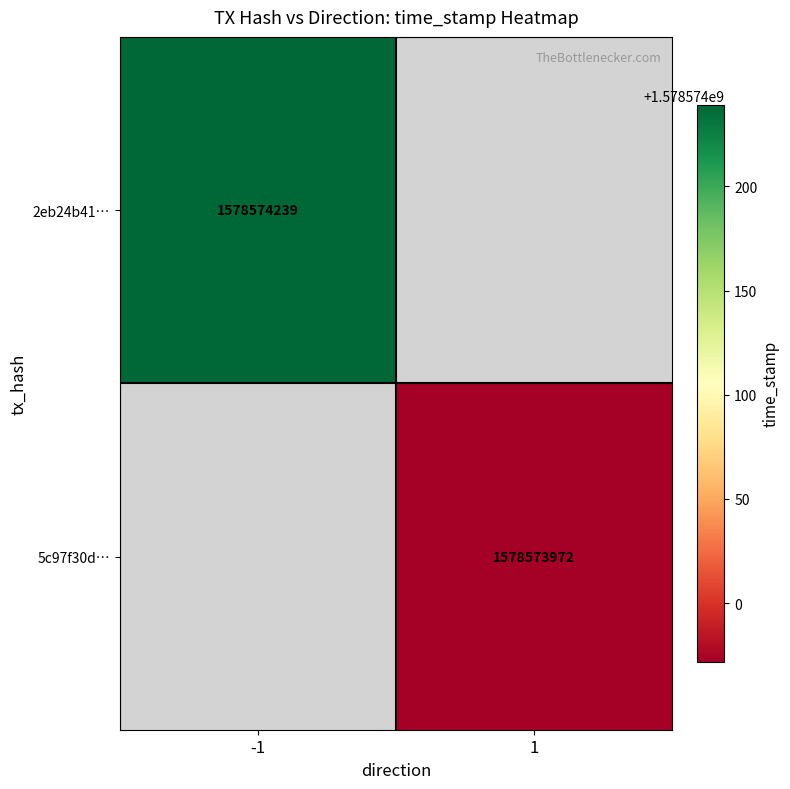

The 2eb24b41ce64cc8a519b47665bff86b942c67a0 series shows -2 at direction. True or false?

False